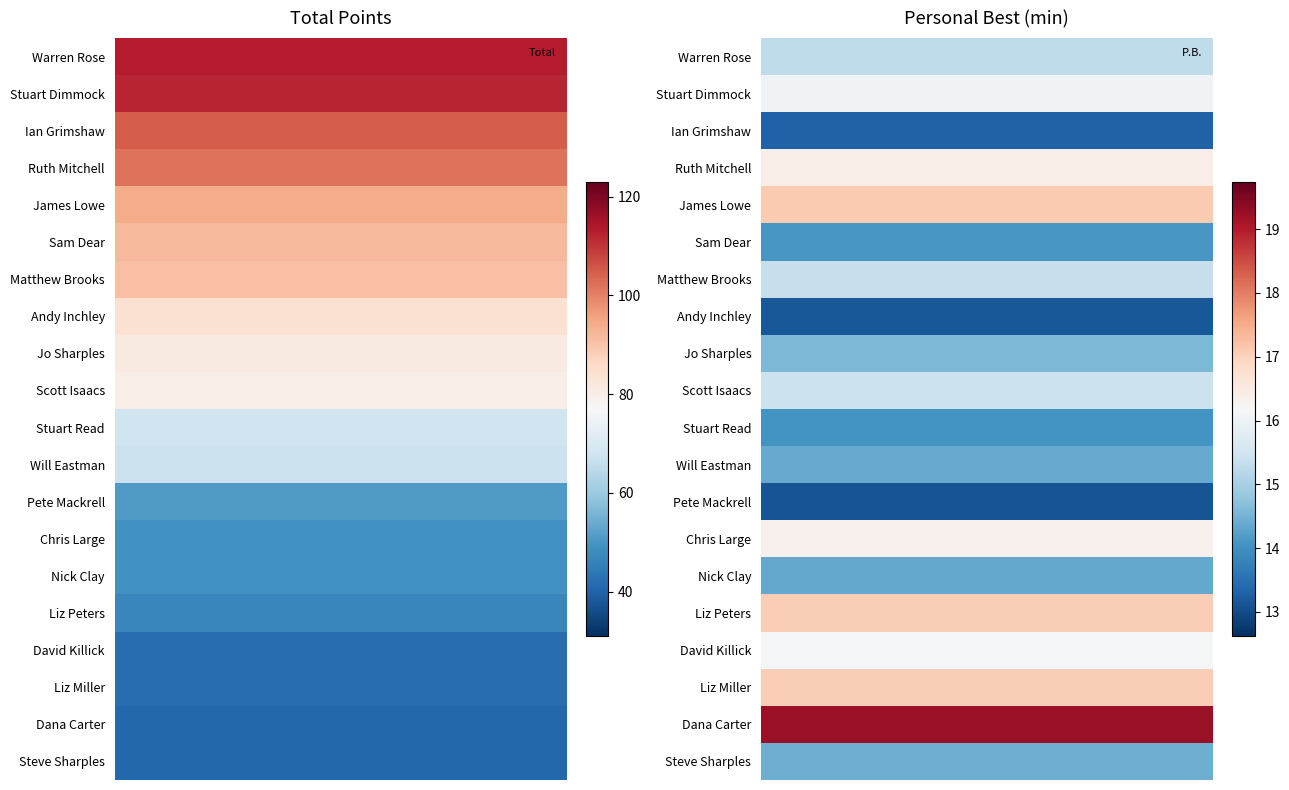

Is it true that Scott Isaacs equals 15.4 at 1?

True